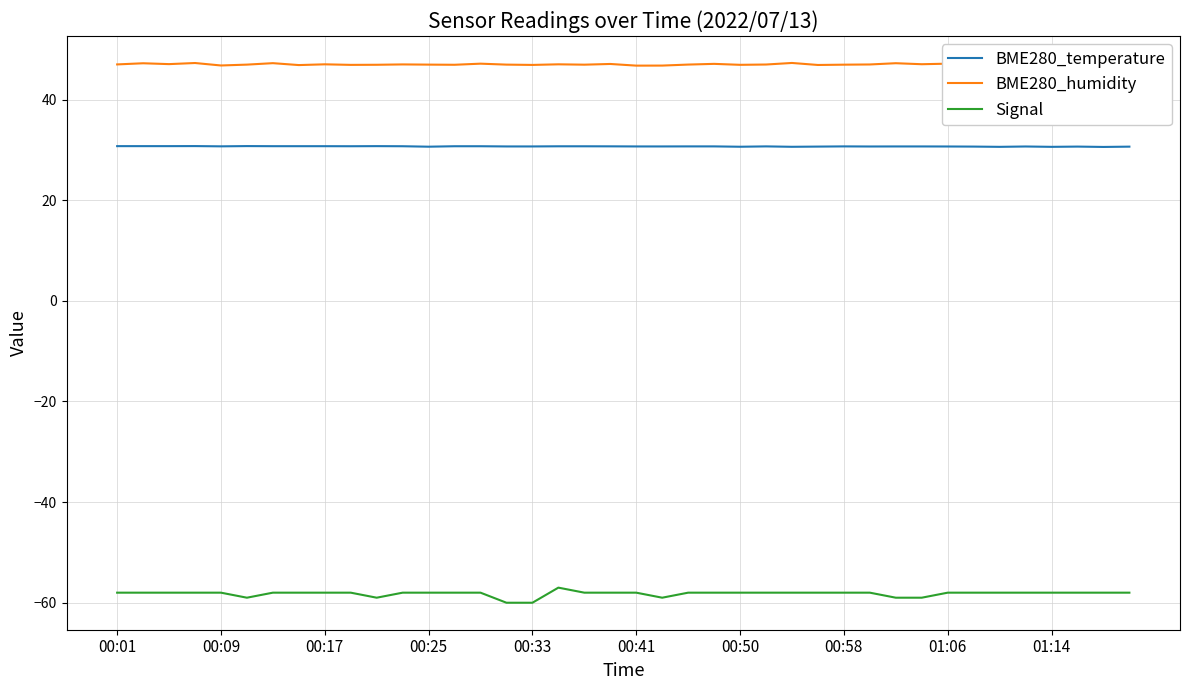

True or false: BME280_temperature and Signal cross at least once.

False